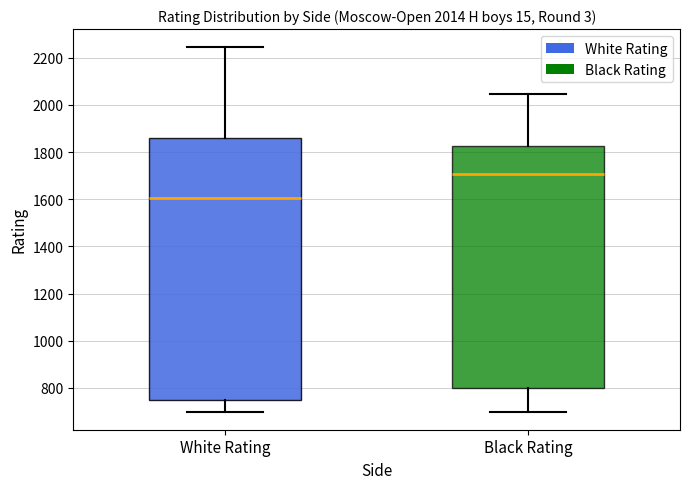

Which box is the tallest, from its lower edge to its upper edge?

White Rating